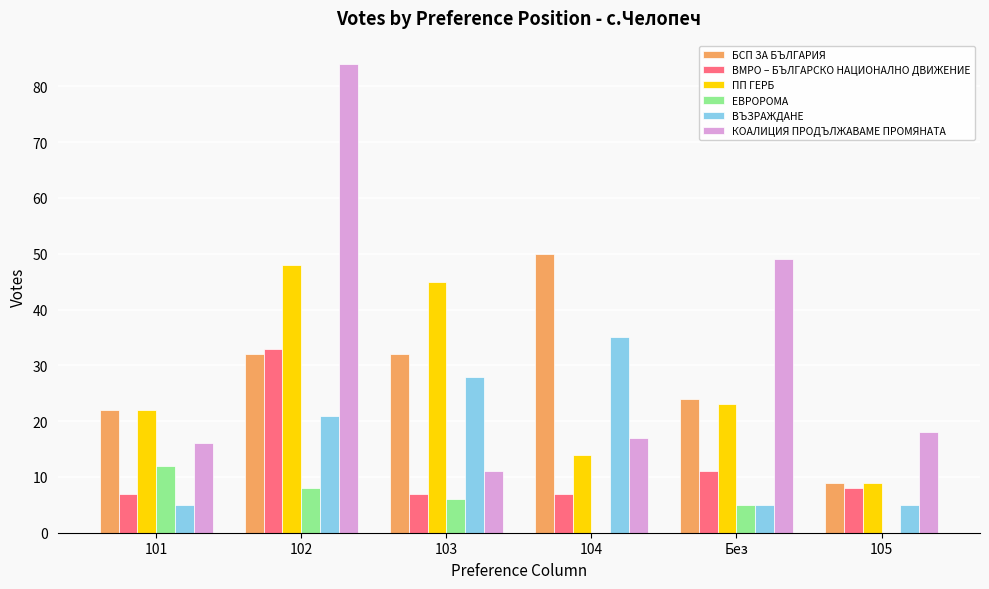

Reading left to right, what are all the values shown in this chart?

БСП ЗА БЪЛГАРИЯ: 22	32	32	50	24	9
ВМРО – БЪЛГАРСКО НАЦИОНАЛНО ДВИЖЕНИЕ: 7	33	7	7	11	8
ПП ГЕРБ: 22	48	45	14	23	9
ЕВРОРОМА: 12	8	6	0	5	0
ВЪЗРАЖДАНЕ: 5	21	28	35	5	5
КОАЛИЦИЯ ПРОДЪЛЖАВАМЕ ПРОМЯНАТА: 16	84	11	17	49	18